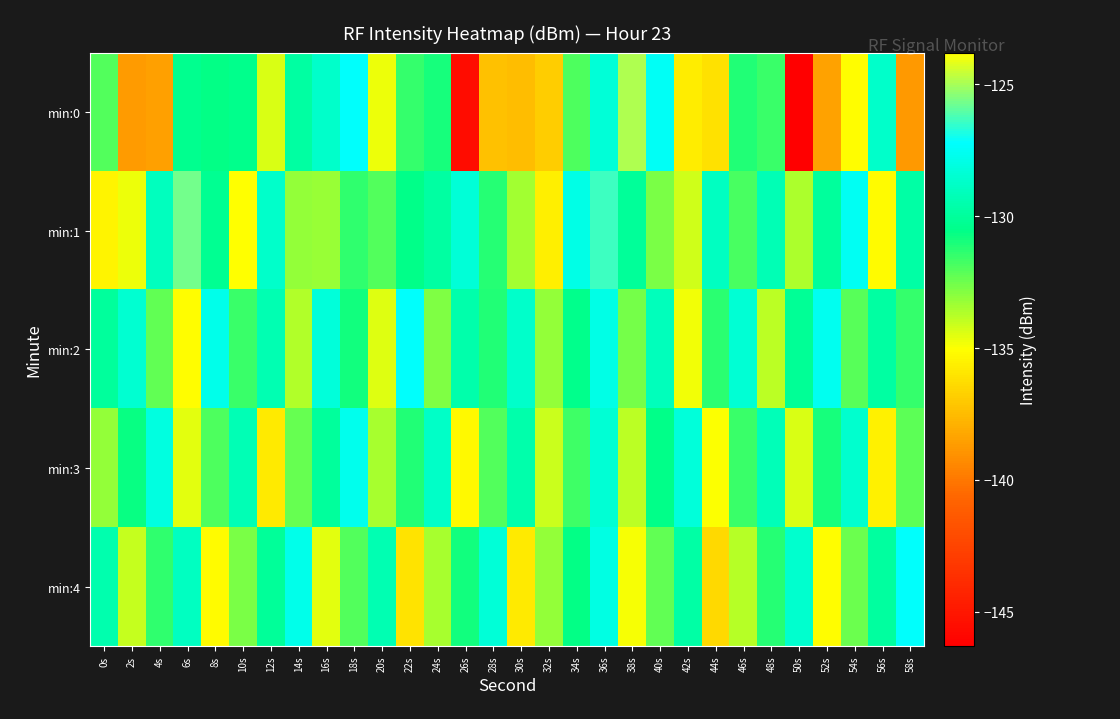

How many distinct data groups are displayed?

5